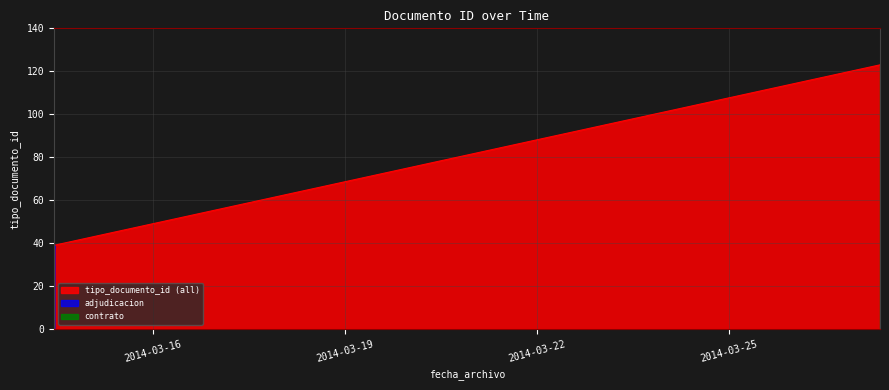

What is the change in value from 2014-03-14 11:11:35 to 2014-03-14 10:56:29?

-2